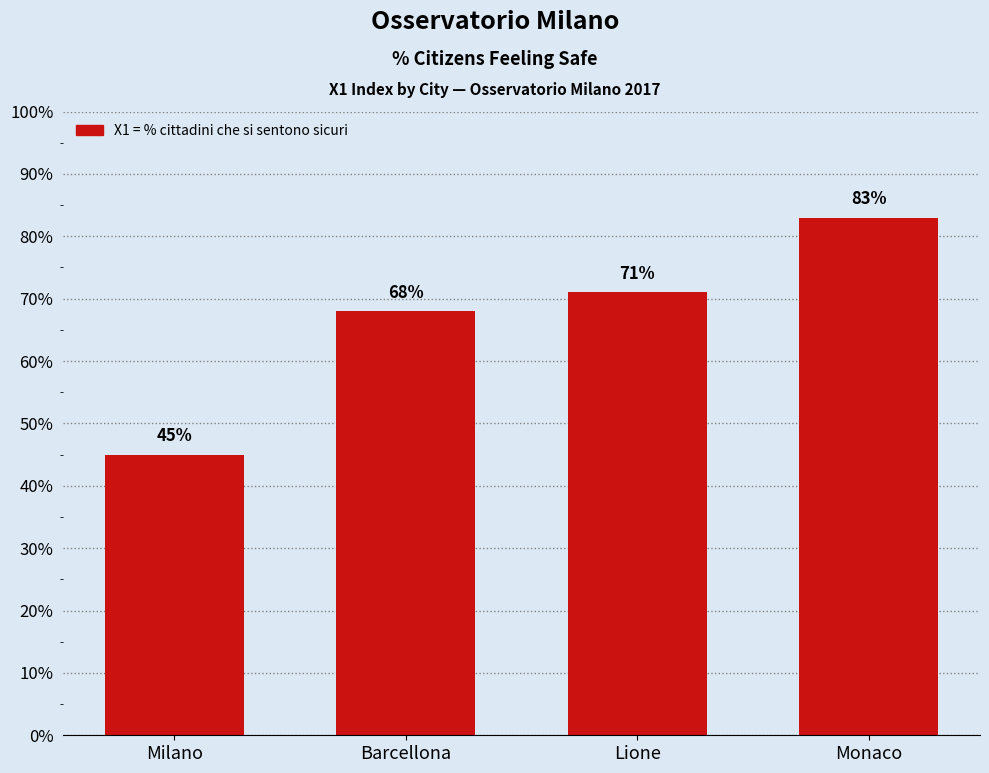

Does the chart contain any negative values?

No